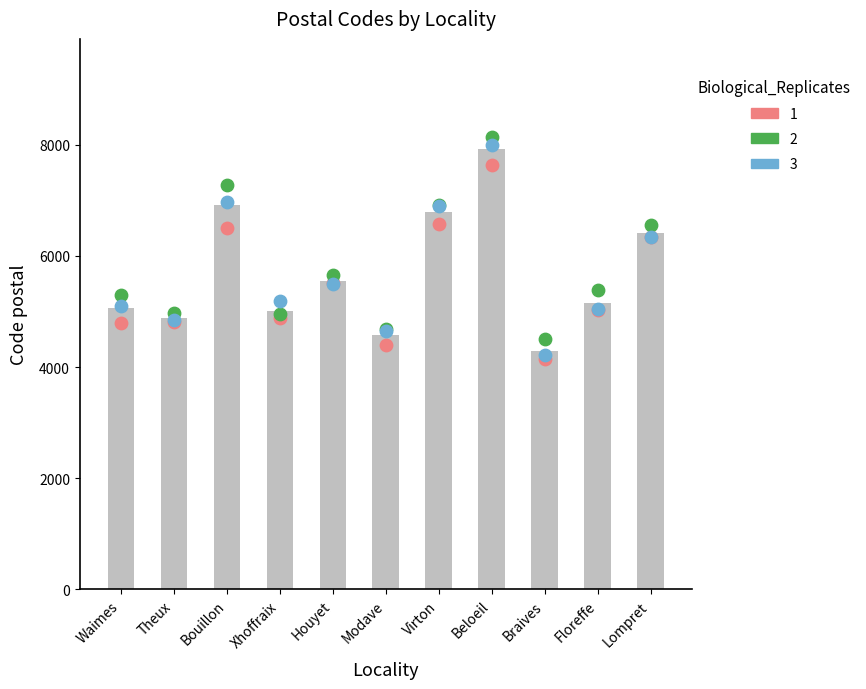

Approximately how many times larger is the value at Modave compared to Xhoffraix?

0.9